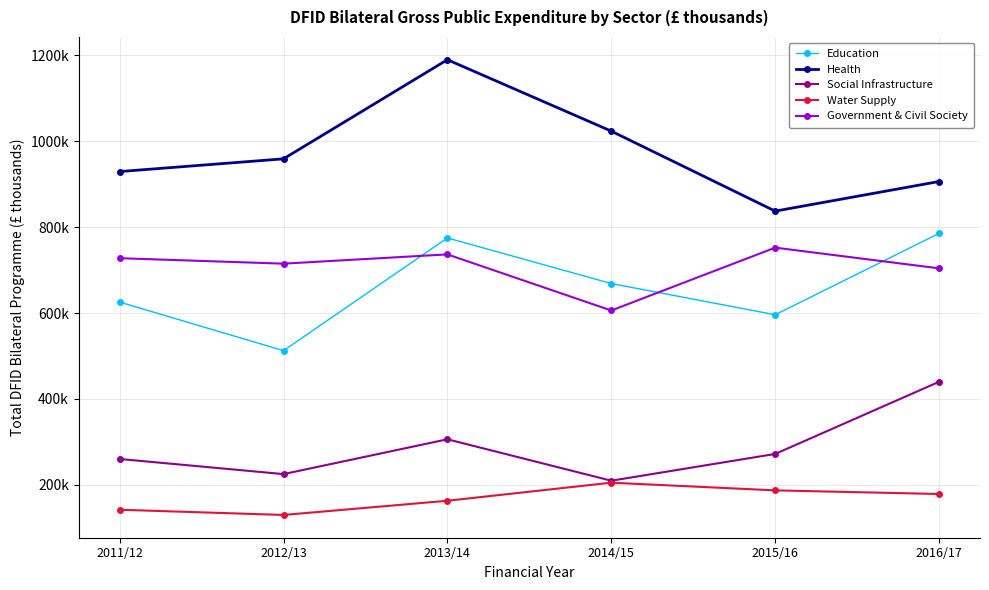

Reading left to right, extract all data points from this chart.

Education: 625389.2	512404.6	774753.5	668598.9	595963.1	785282.5
Health: 929182.3	958782.3	1189467.9	1023289.6	837140.7	906018.2
Social Infrastructure: 260299.9	225098.2	306120.3	209722.8	272005.6	439921.3
Water Supply: 142190.5	130020.1	163095.5	205138.2	187256.2	178806.8
Government & Civil Society: 727557.3	714851.2	736423.7	605848.7	752110.8	703963.0